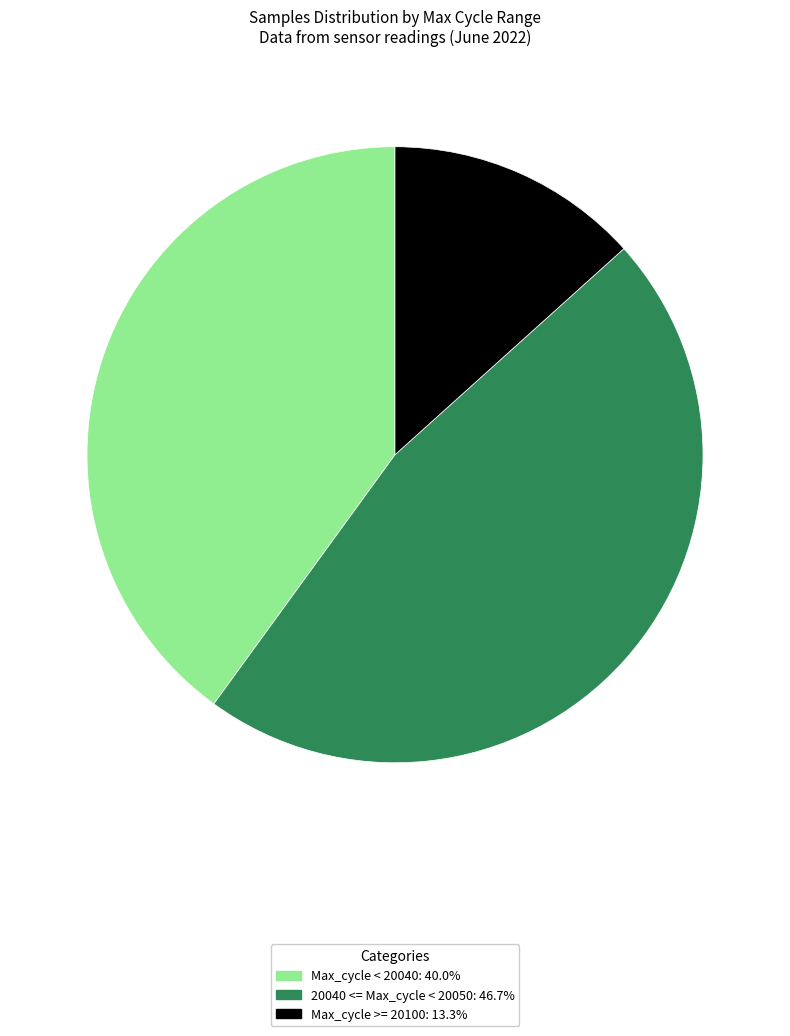

Is there a majority slice in this chart?

No